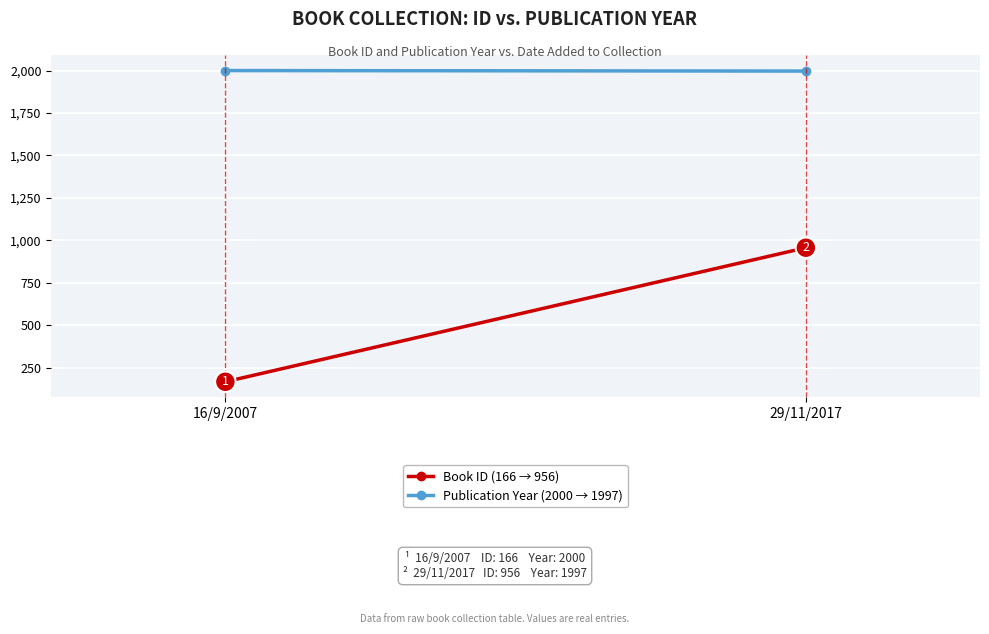

How many distinct data groups are displayed?

2